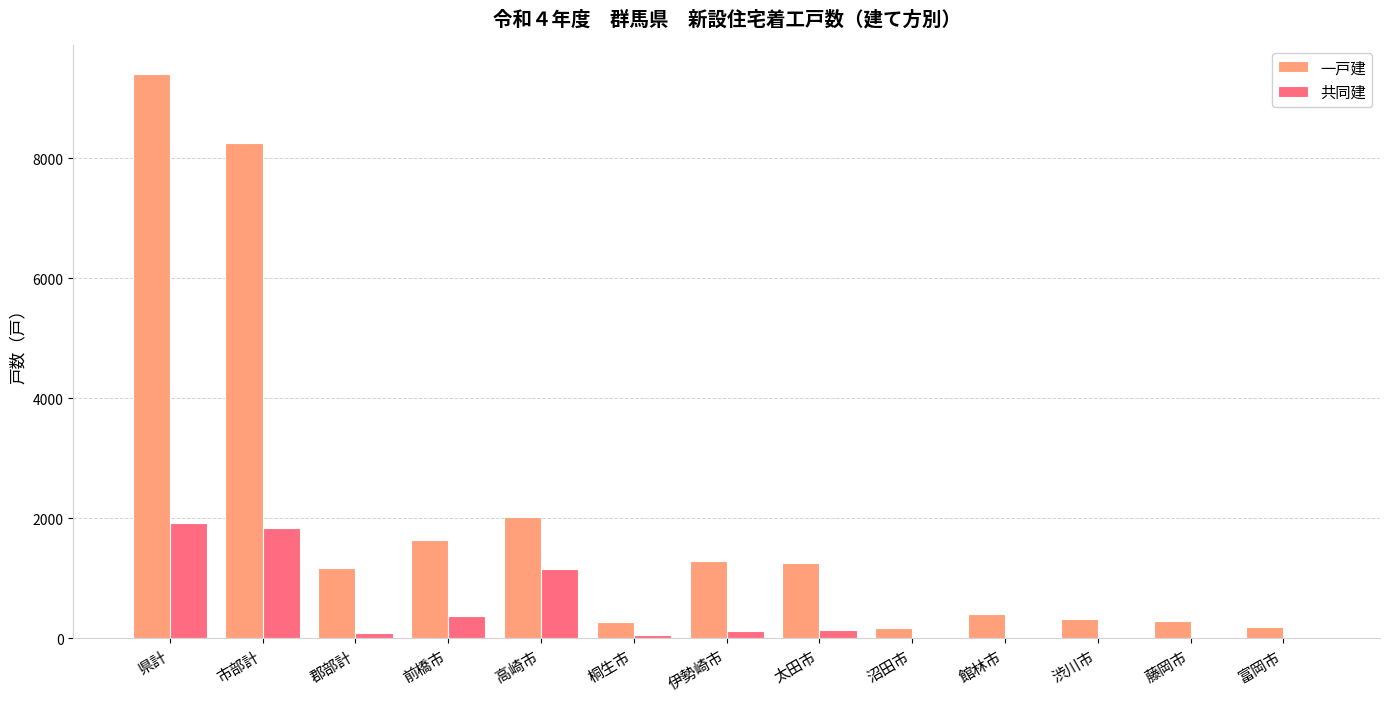

Where is 共同建 nearest to the value 955?

高崎市